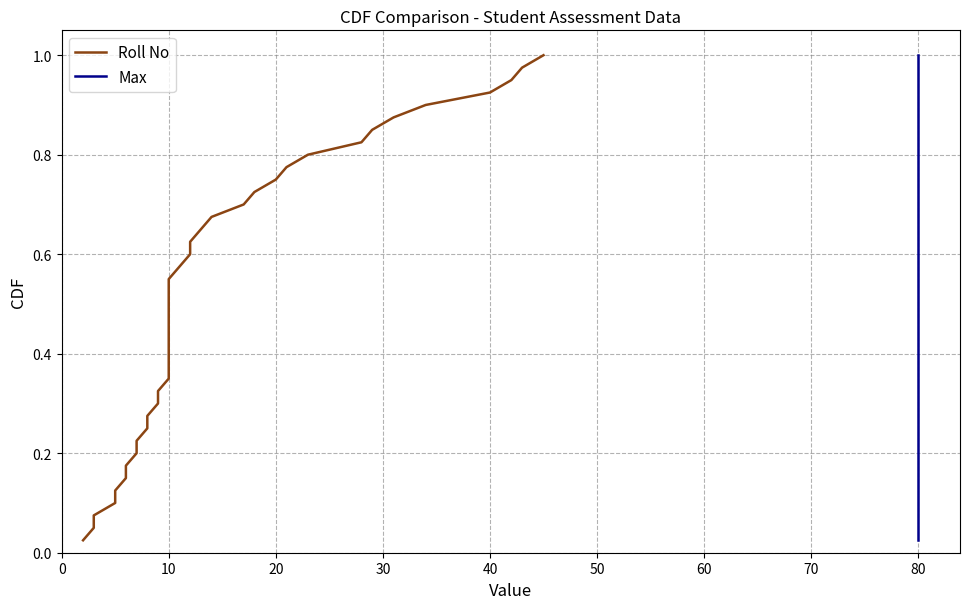

The value of Max at 80 is 0.3. True or false?

False